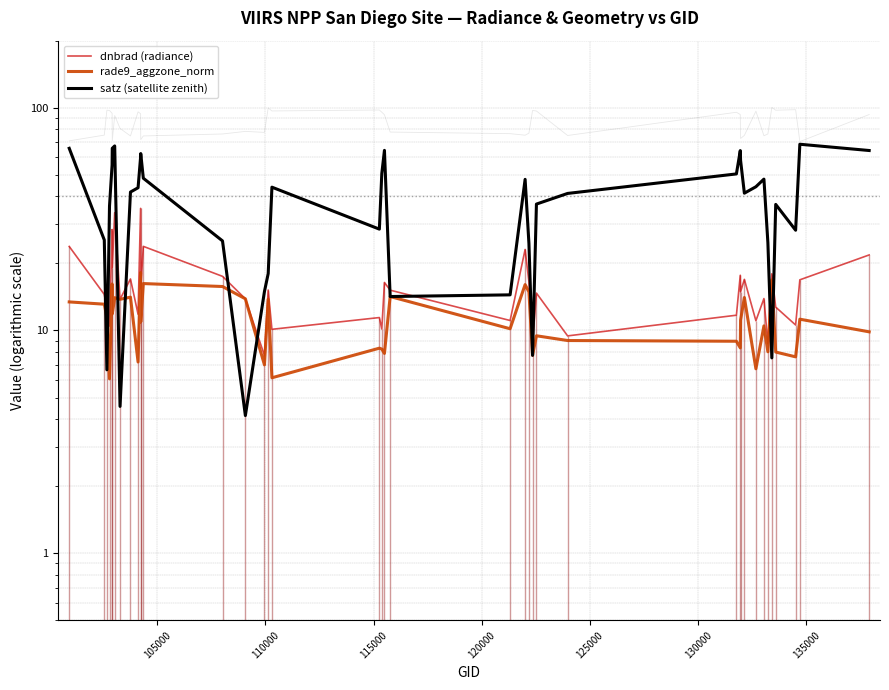

What is the lowest value of the satz (satellite zenith) series?

4.2